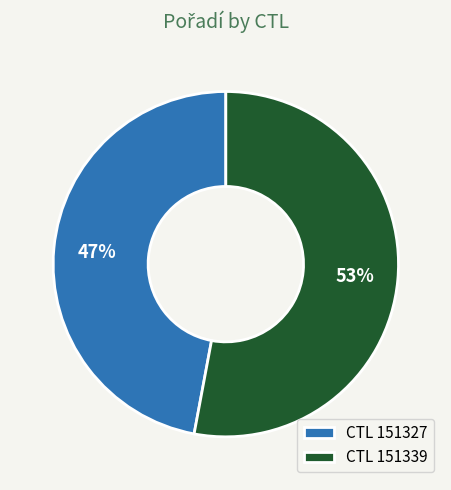

Which category accounts for the majority?

CTL 151339